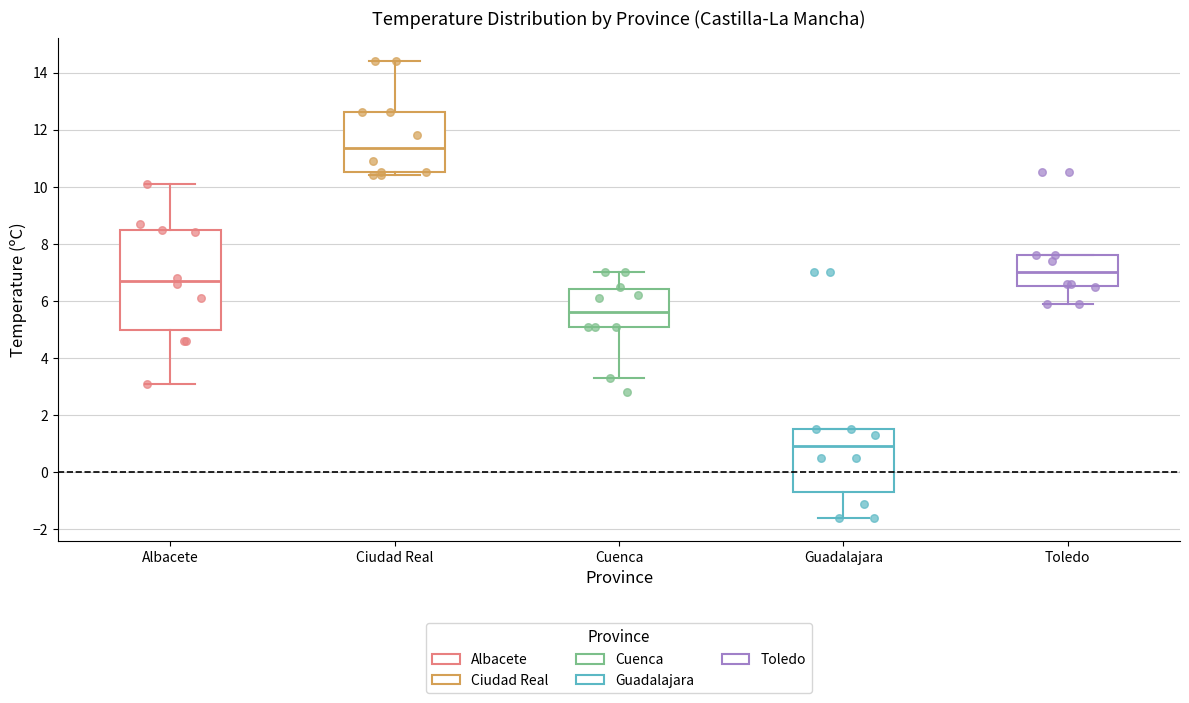

Where does the median line of the box for Guadalajara sit on the y-axis? The values are not printed on the chart, so give them approximately, as read against the axis.

1.0